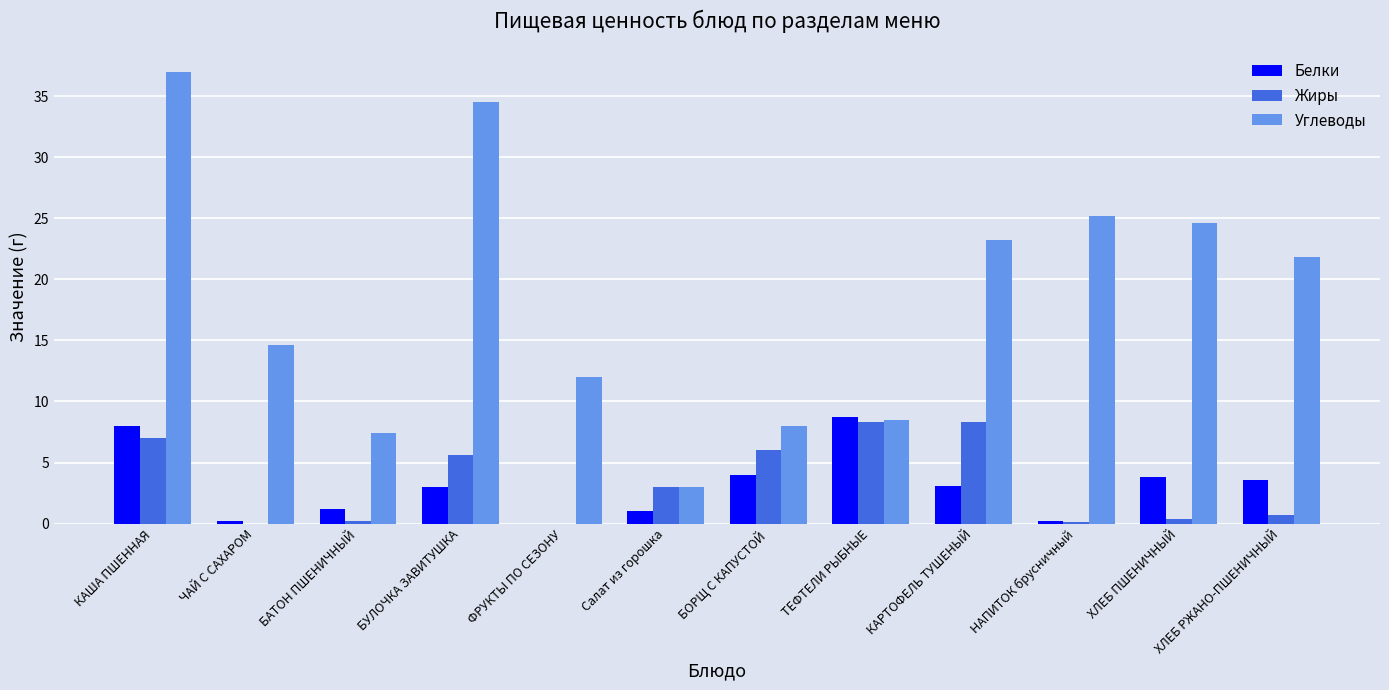

The value of Углеводы at ТЕФТЕЛИ РЫБНЫЕ is 14.1. True or false?

False